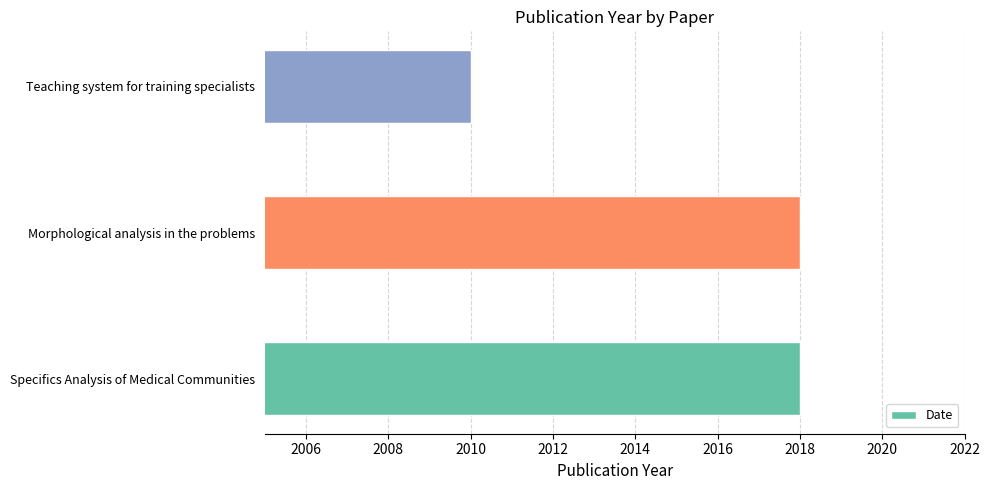

Reading bottom to top, what are all the values shown in this chart?

Specifics Analysis of Medical Communities=2018	Morphological analysis in the problems=2018	Teaching system for training specialists=2010